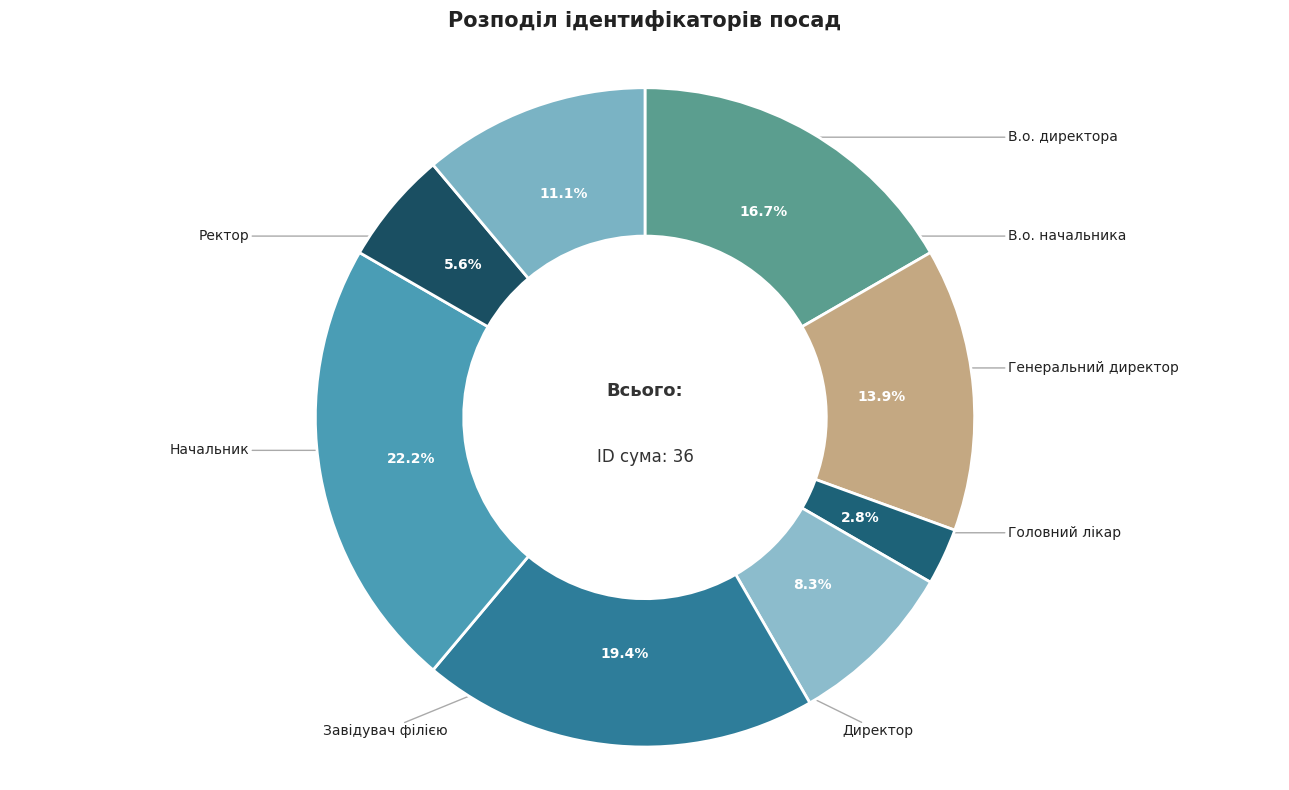

Does Головний лікар account for over 50% of the chart?

No